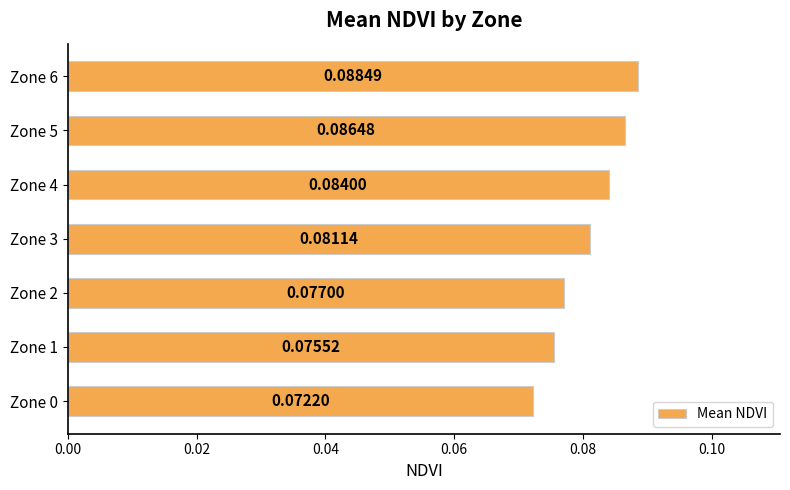

Which category has the highest value across all series?

Zone 6